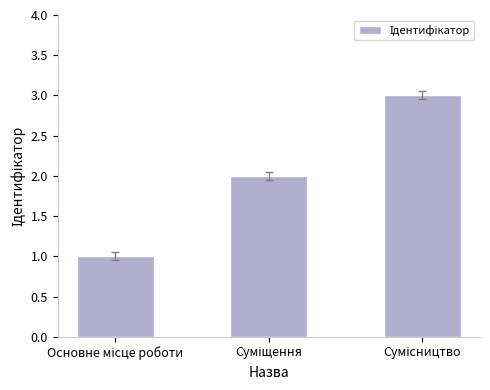

What is the greatest value displayed?

3